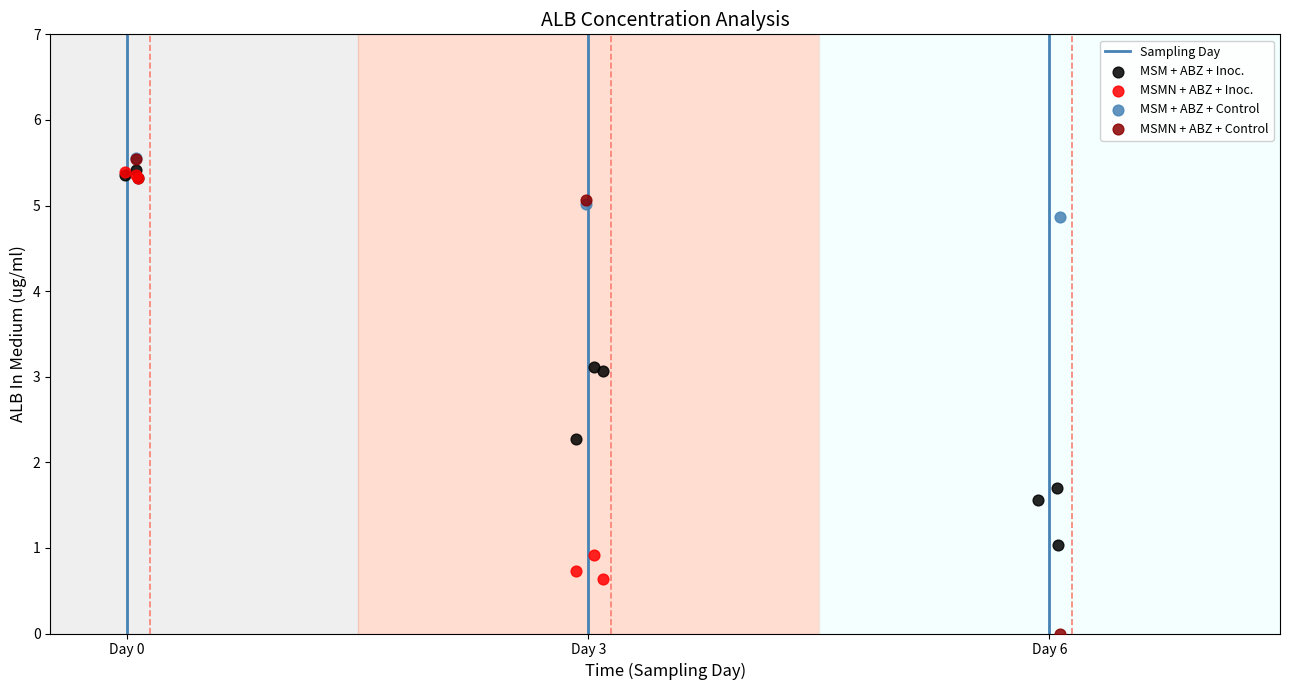

Which series contains the lowest Y value?

MSMN + ABZ + Control